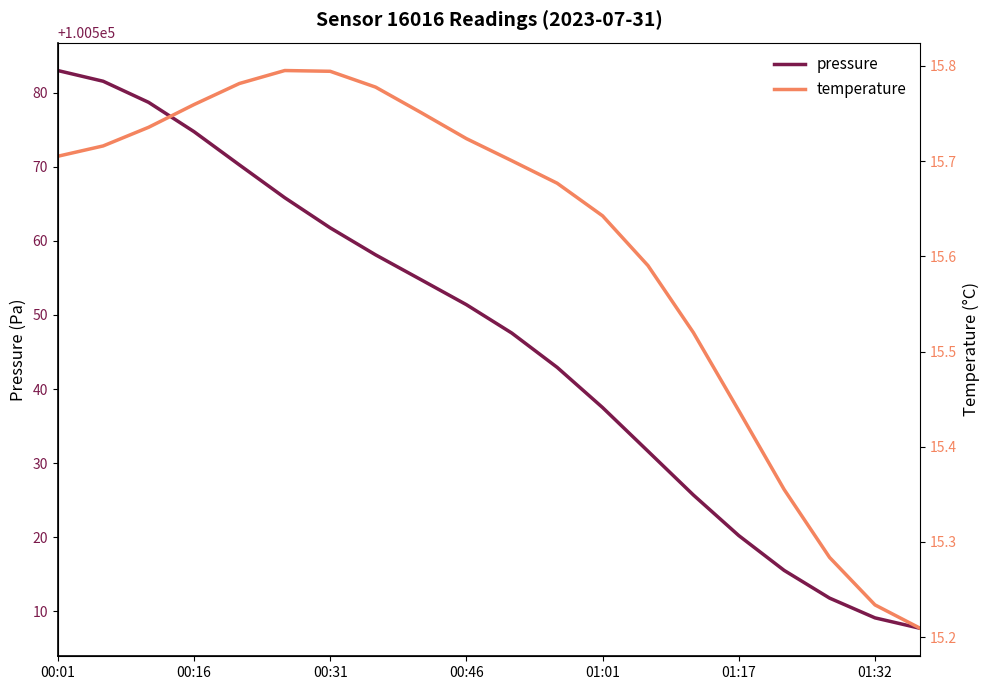

What is the minimum value for temperature?

15.2